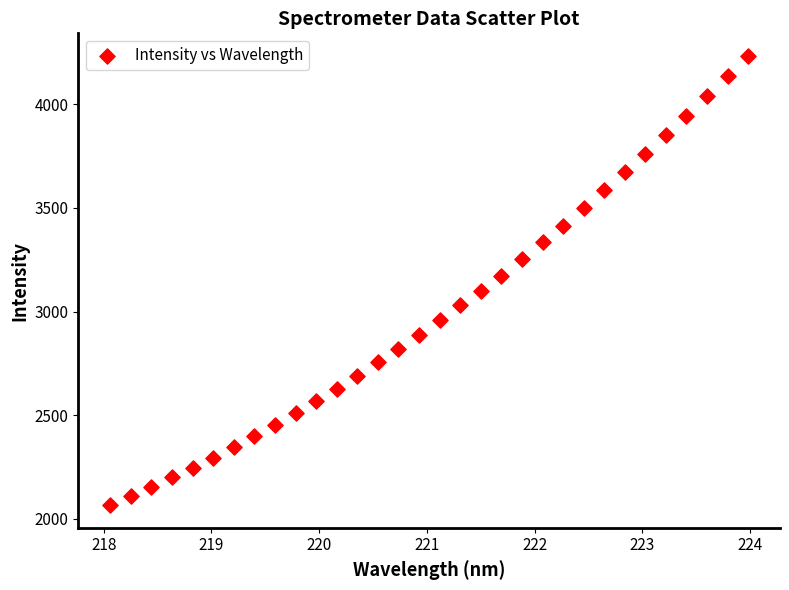

What is the range of Y values (max minus min)?

2168.2